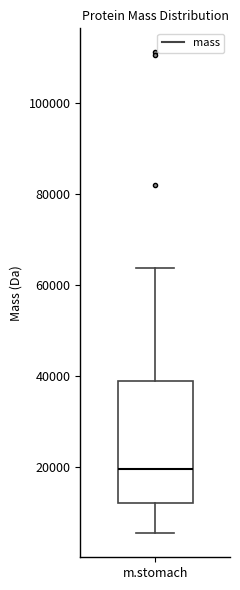

Where is the upper edge of the box for m.stomach on the y-axis? The values are not printed on the chart, so give them approximately, as read against the axis.

38000